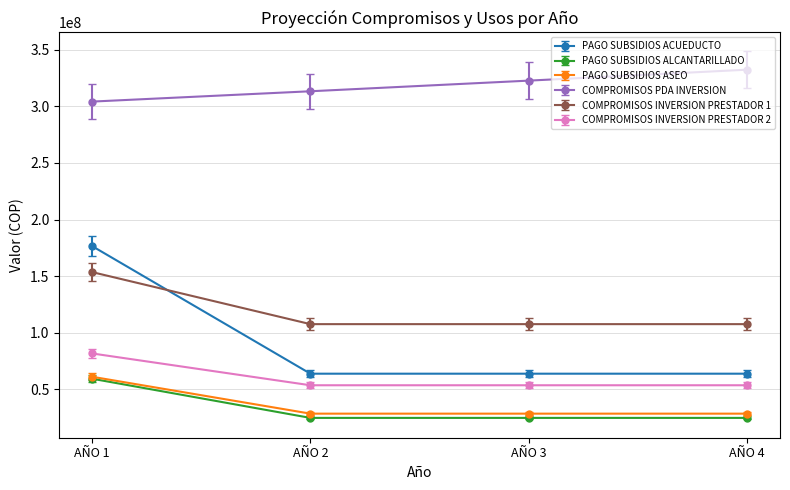

What is the difference between the highest and lowest values at AÑO 3?

297908124